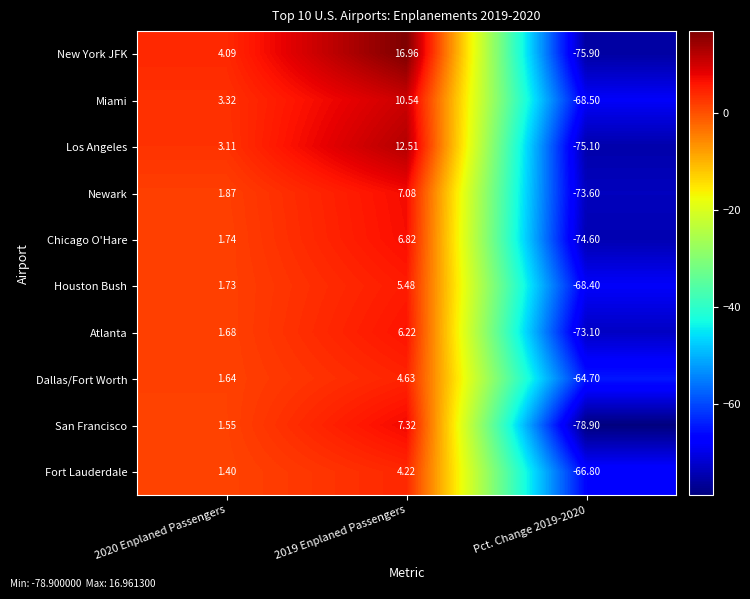

Which series has the largest total across all categories?

Miami